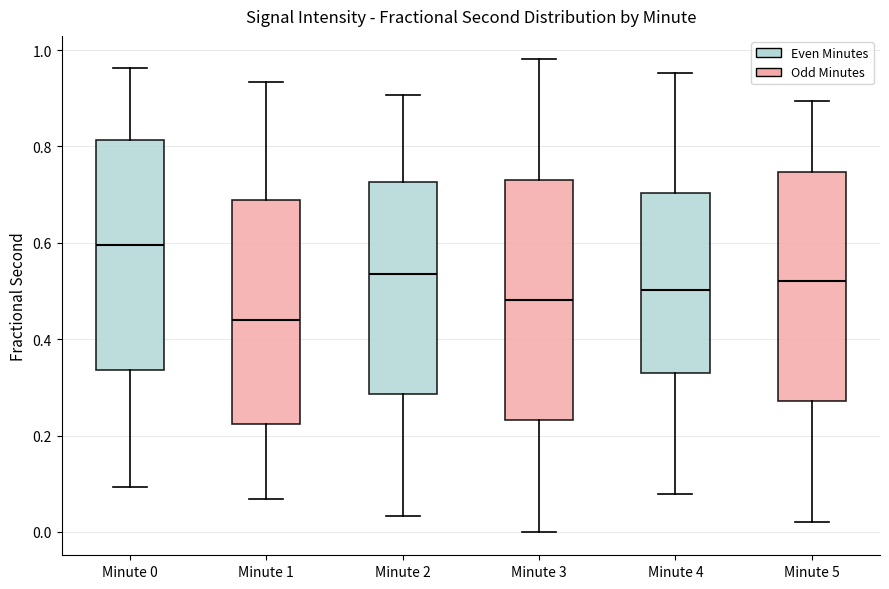

Which box's median line is the lowest?

Minute 1